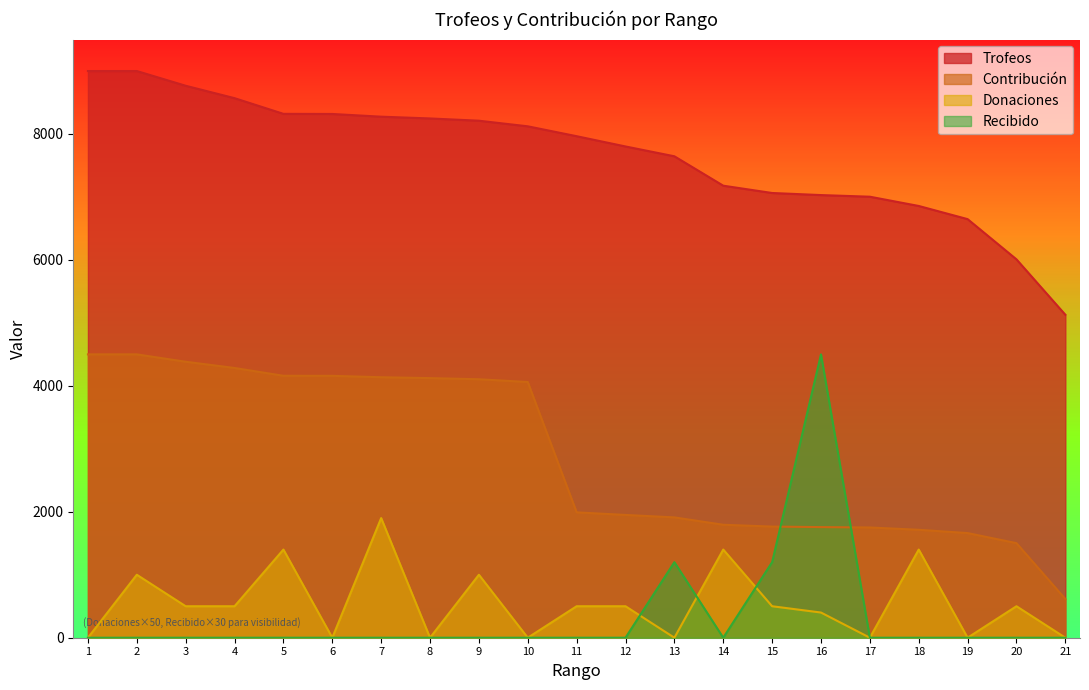

Does the chart display data point markers on the line(s)?

No